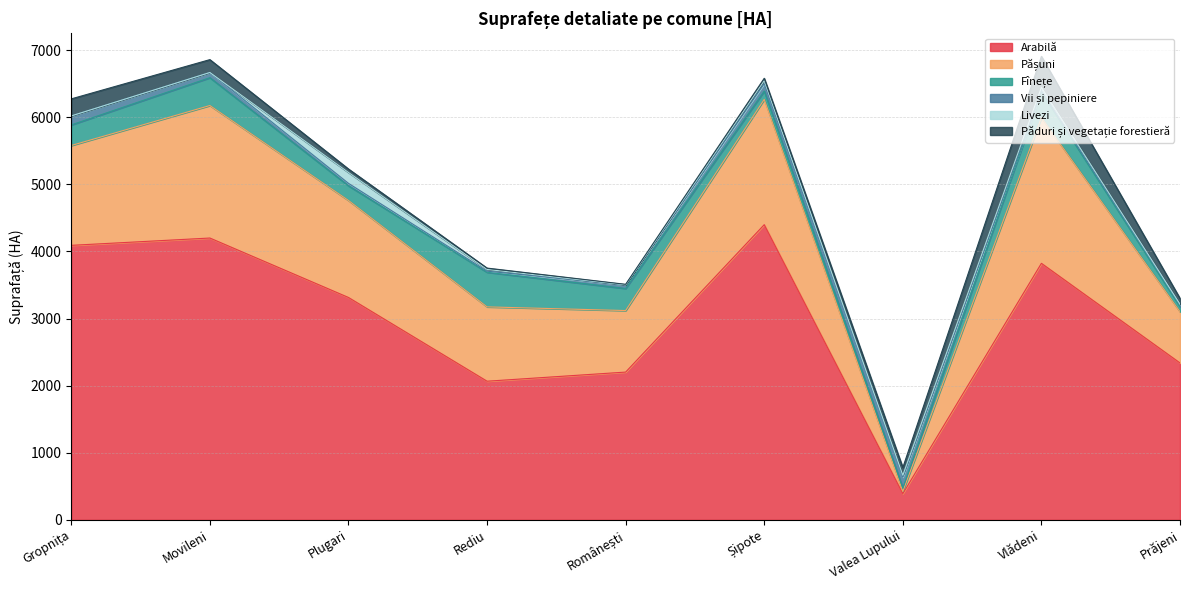

At how many categories does at least one series exceed 2805?

5